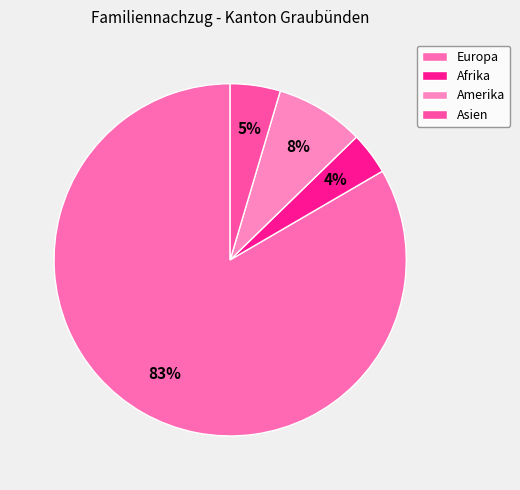

Is there a majority slice in this chart?

Yes